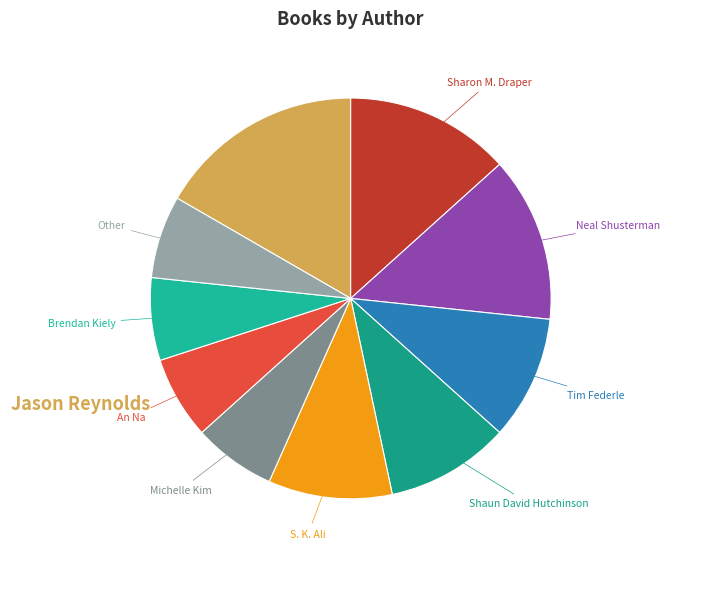

How many segments does this pie chart have?

10